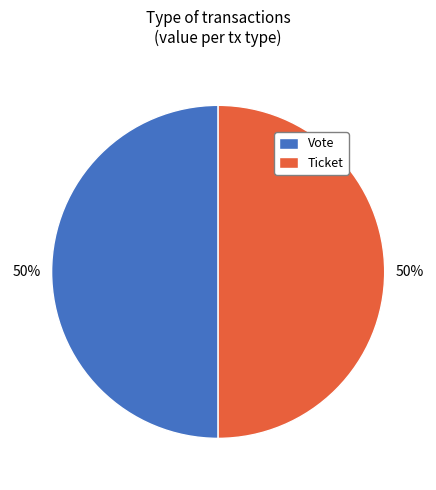

To the nearest percent, what is the difference between the Vote and Ticket slice percentages?

0%